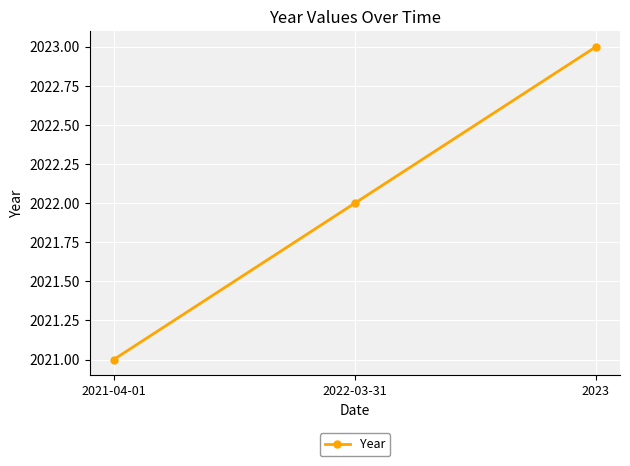

What position from the left is 2023?

3